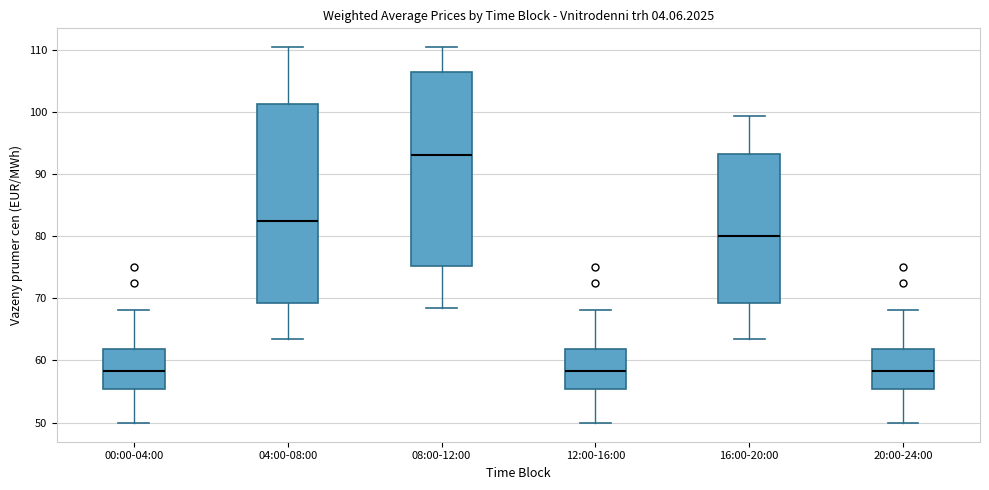

Reading left to right, read every box against the y-axis: the position of its median line, the range the box covers, and the ends of its whiskers. The values are not printed on the chart, so give them approximately, as read against the axis.

00:00-04:00: median 58, box 55 to 62, whiskers 50 to 68
04:00-08:00: median 82, box 69 to 101, whiskers 63 to 110
08:00-12:00: median 93, box 75 to 106, whiskers 68 to 110
12:00-16:00: median 58, box 55 to 62, whiskers 50 to 68
16:00-20:00: median 80, box 69 to 93, whiskers 63 to 99
20:00-24:00: median 58, box 55 to 62, whiskers 50 to 68